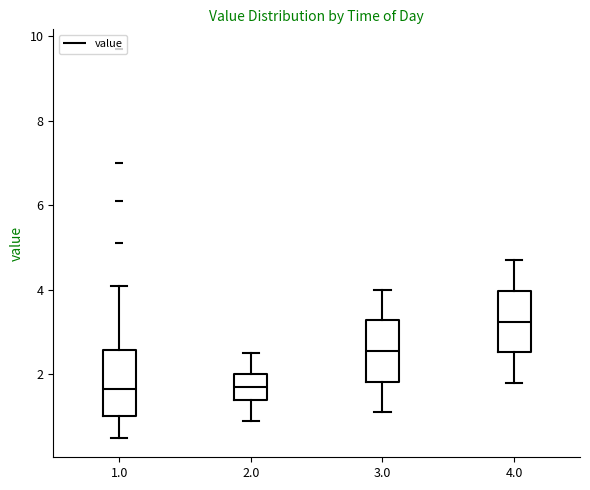

Reading left to right, transcribe this box plot: for each box, give where its median line is, the range the box spans, and where its two whiskers end, as read against the y-axis. The values are not printed on the chart, so give them approximately, as read against the axis.

1.0: median 1.6, box 1.0 to 2.6, whiskers 0.6 to 4.2
2.0: median 1.8, box 1.4 to 2.0, whiskers 1.0 to 2.6
3.0: median 2.6, box 1.8 to 3.2, whiskers 1.2 to 4.0
4.0: median 3.2, box 2.6 to 4.0, whiskers 1.8 to 4.8